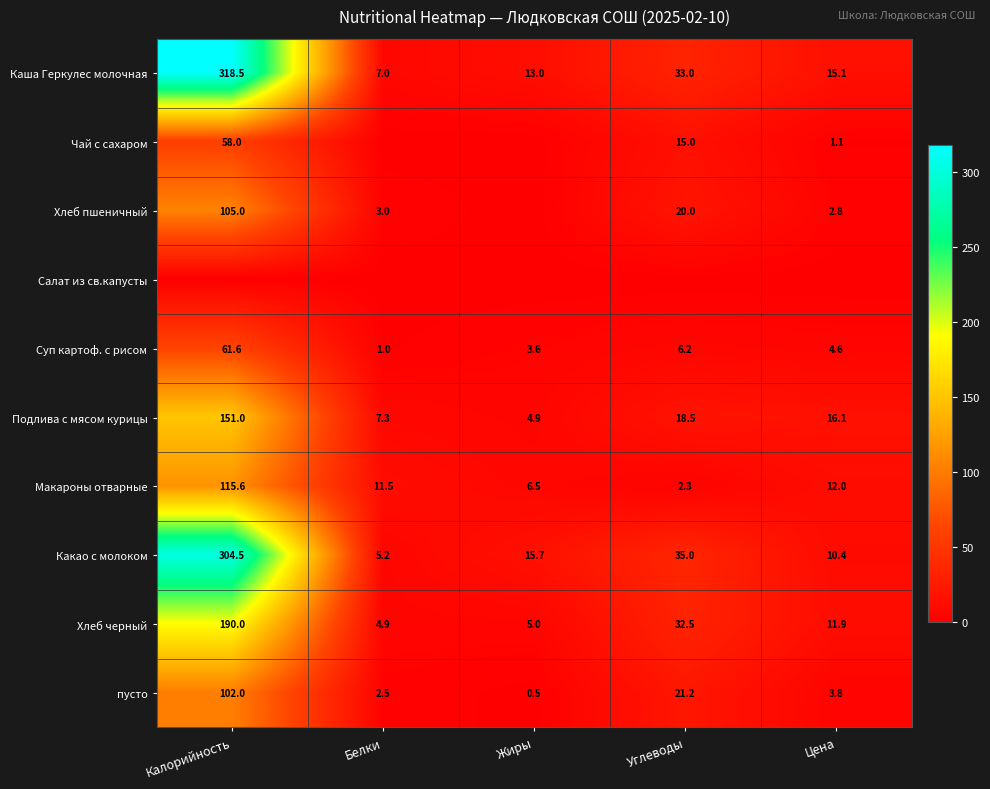

Rank the categories by Хлеб черный value from highest to lowest.

Калорийность, Углеводы, Цена, Жиры, Белки